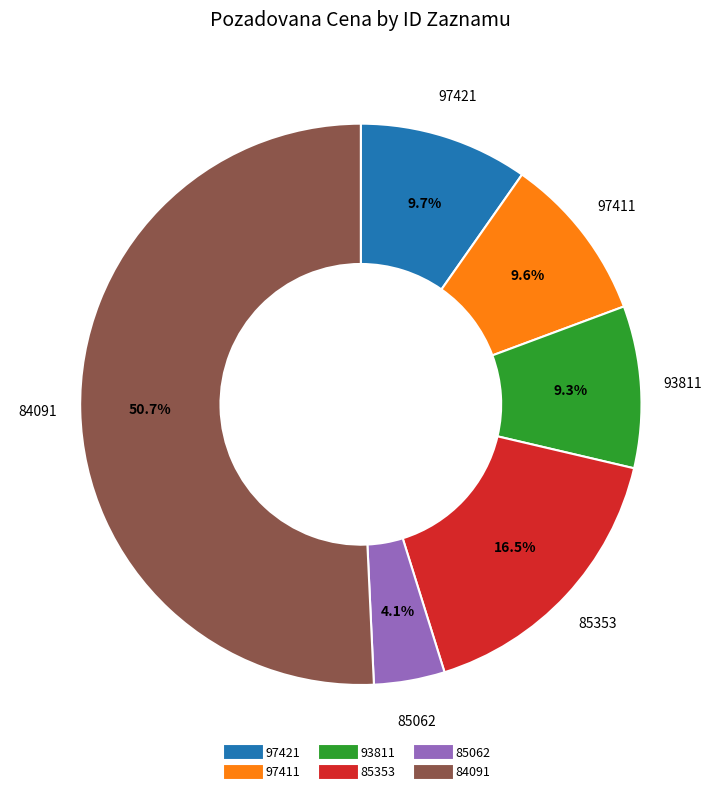

Count the number of slices in the pie.

6